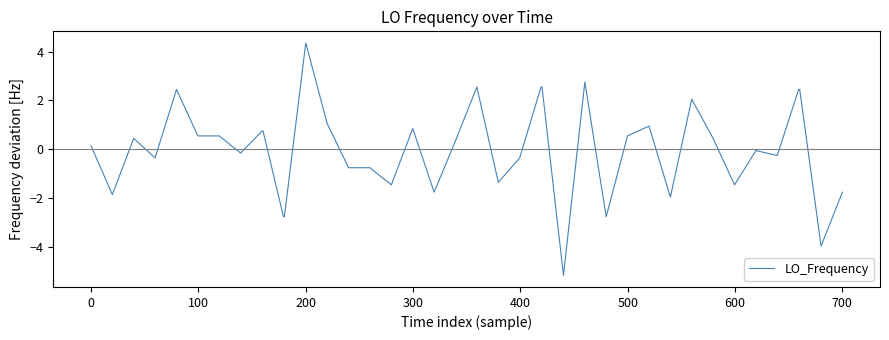

Does the chart display data point markers on the line(s)?

No